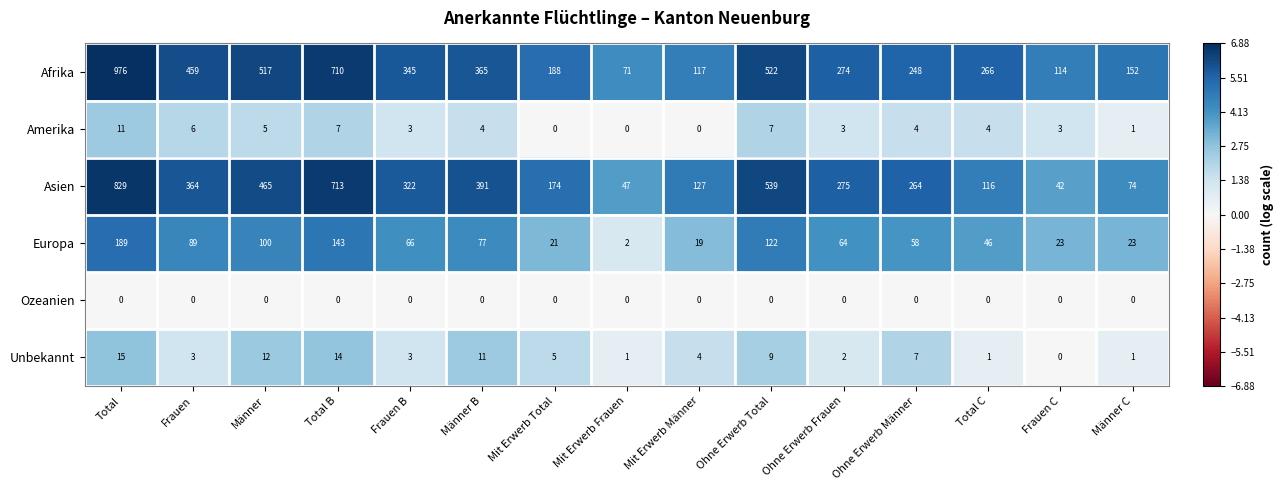

At which label does Europa reach its peak?

Total